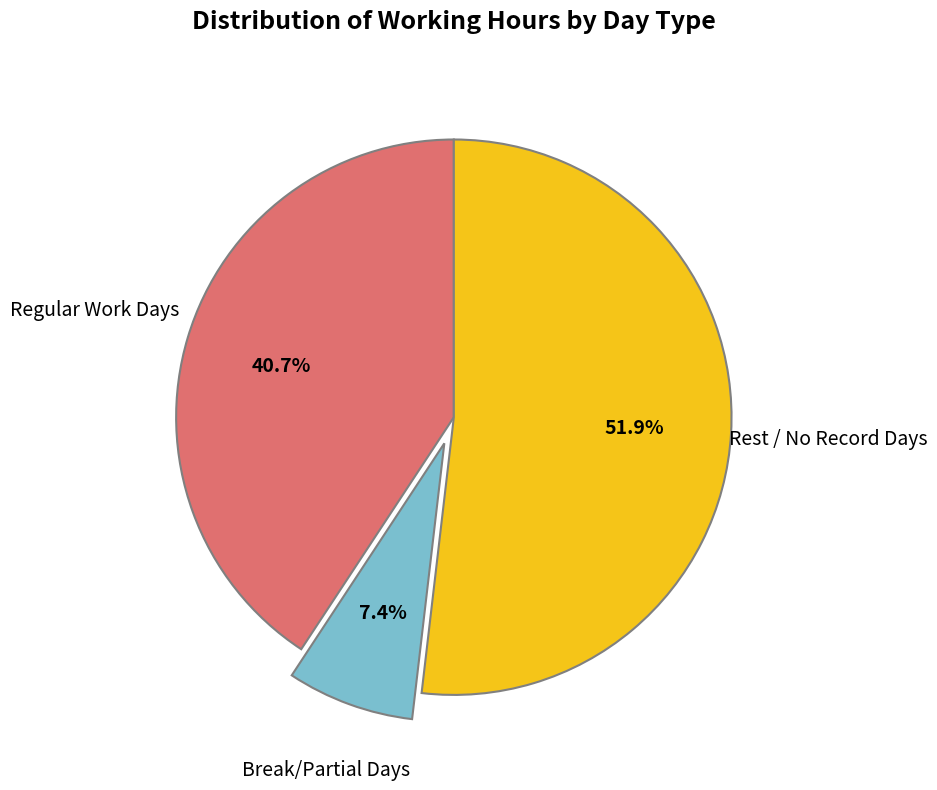

Which category has the biggest portion of the pie?

Rest / No Record Days